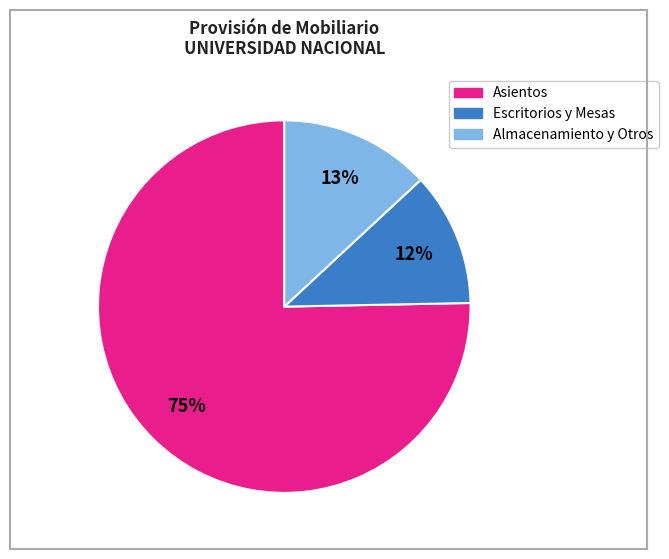

How many segments does this pie chart have?

3